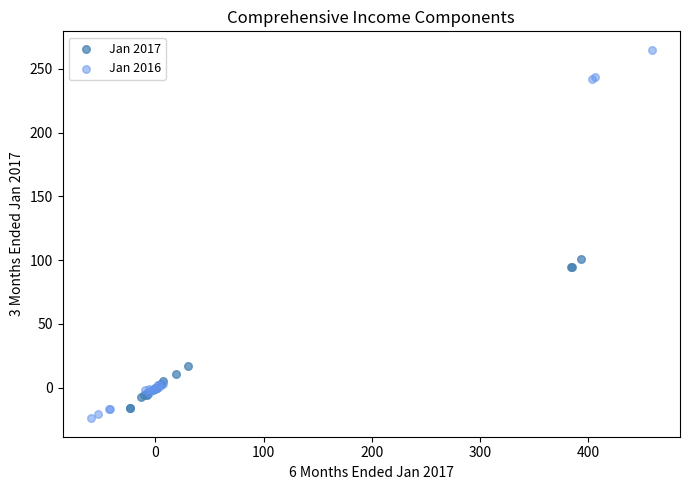

Which series has the widest spread of Y values?

Jan 2016